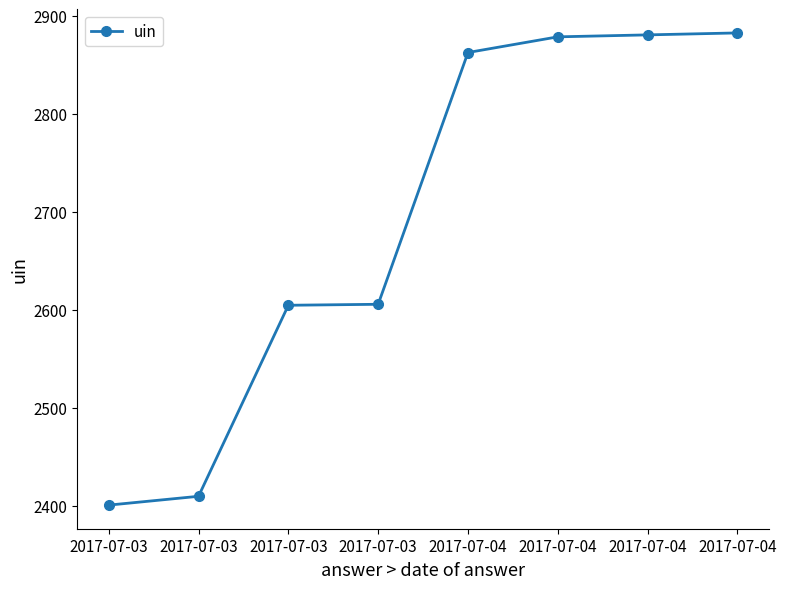

Does the chart have visible grid lines?

No